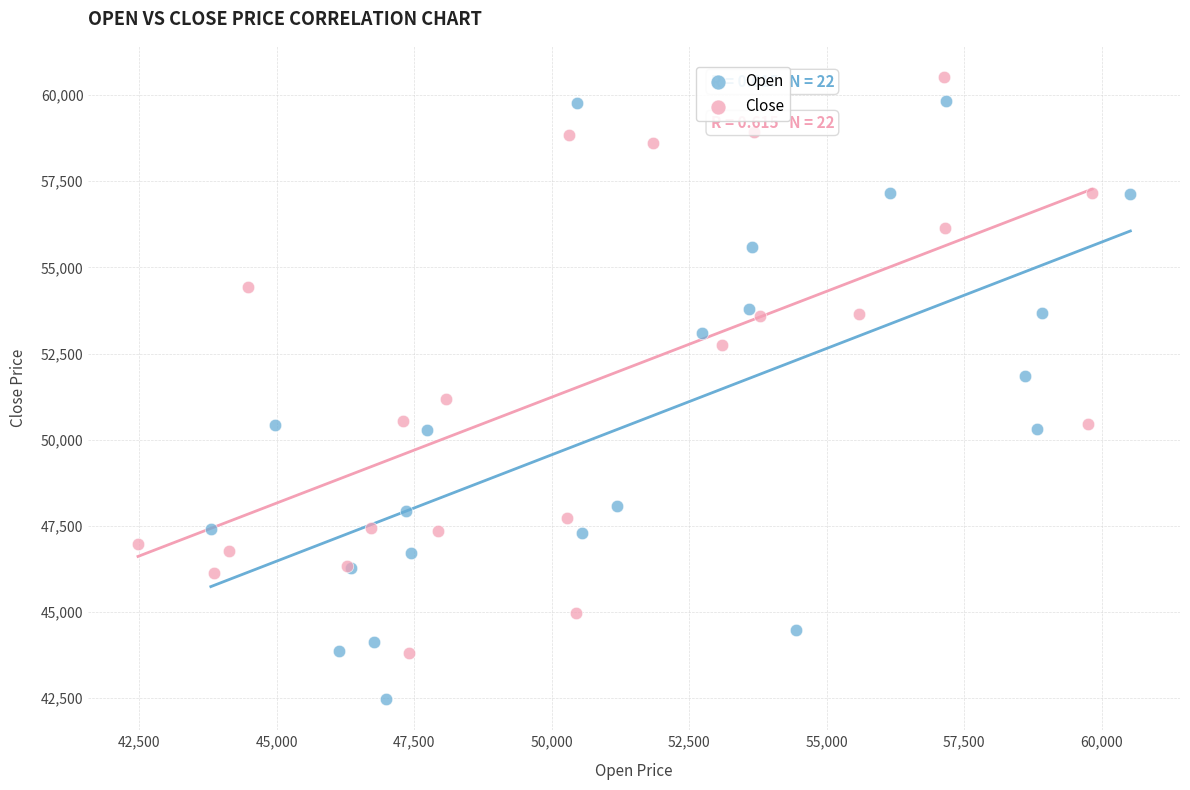

Which series contains the lowest Y value?

Open